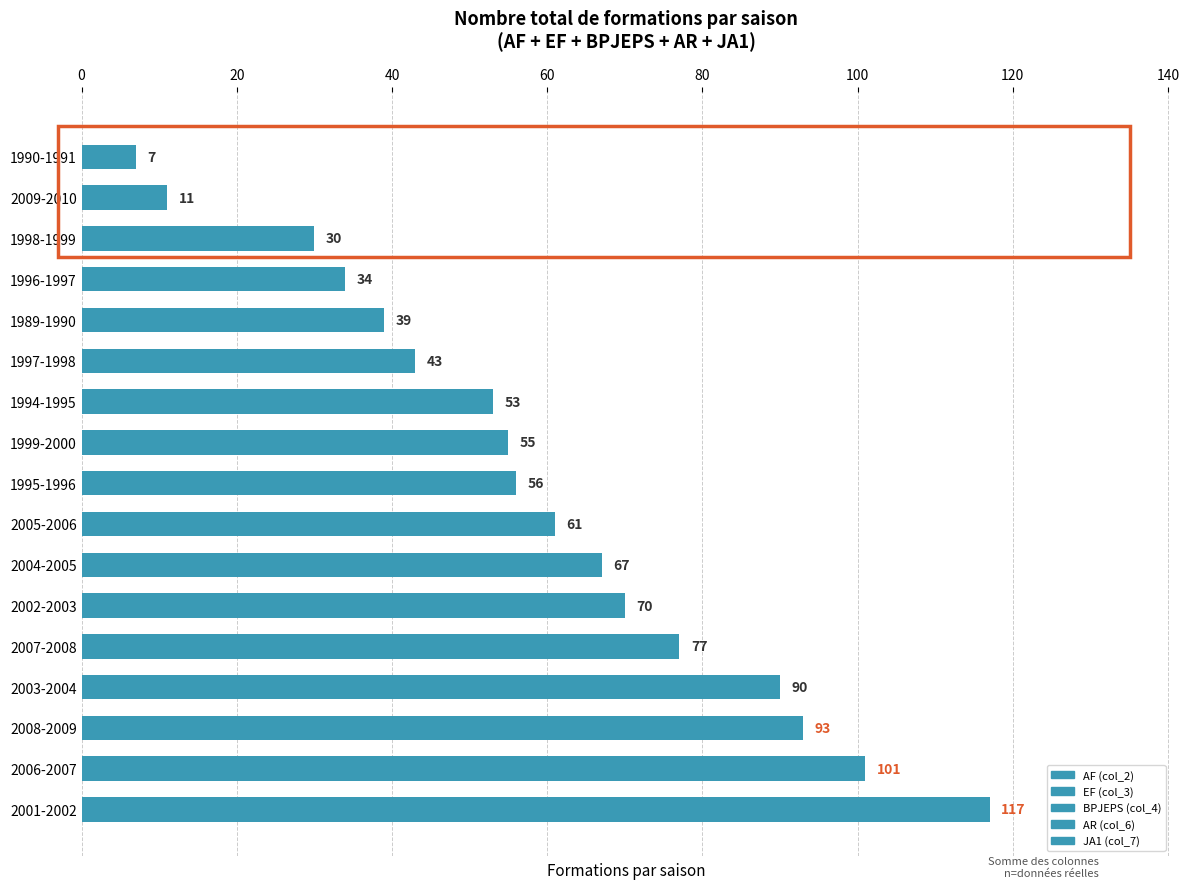

True or false: the data shows 70 at 2002-2003.

True